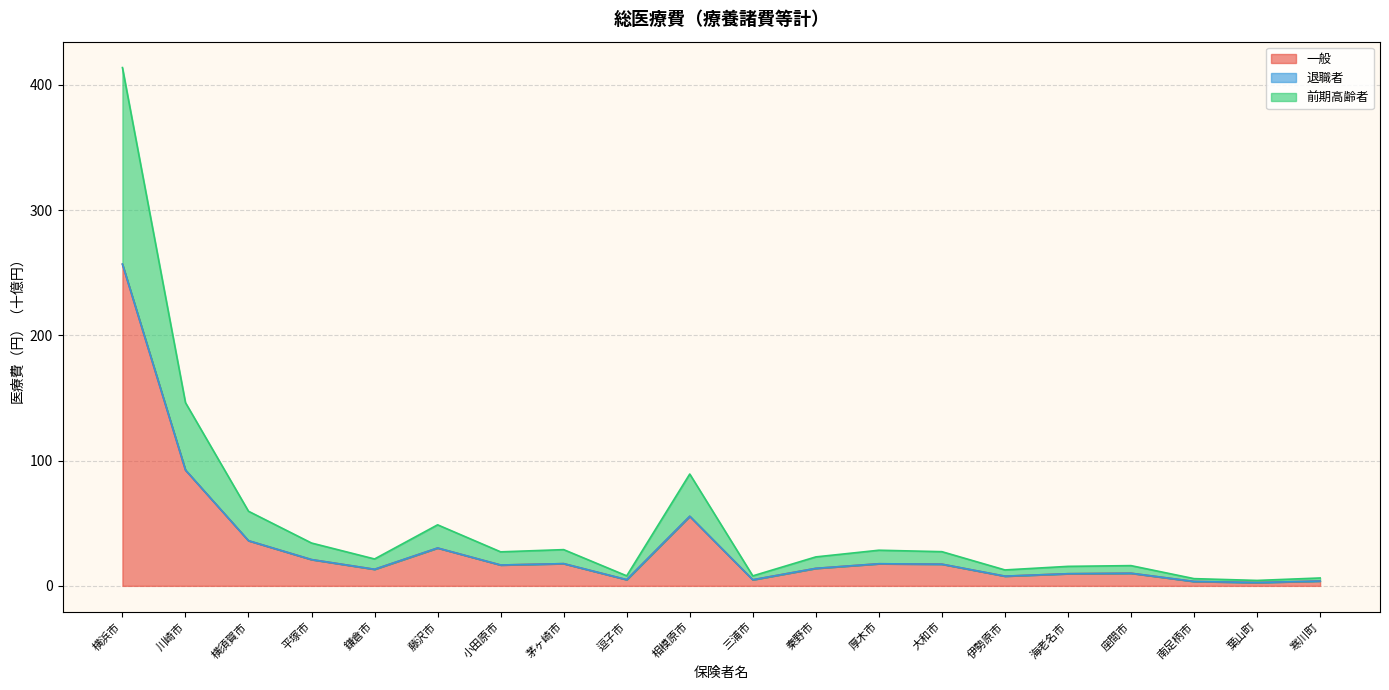

Where is 一般 nearest to the value 129?

川崎市